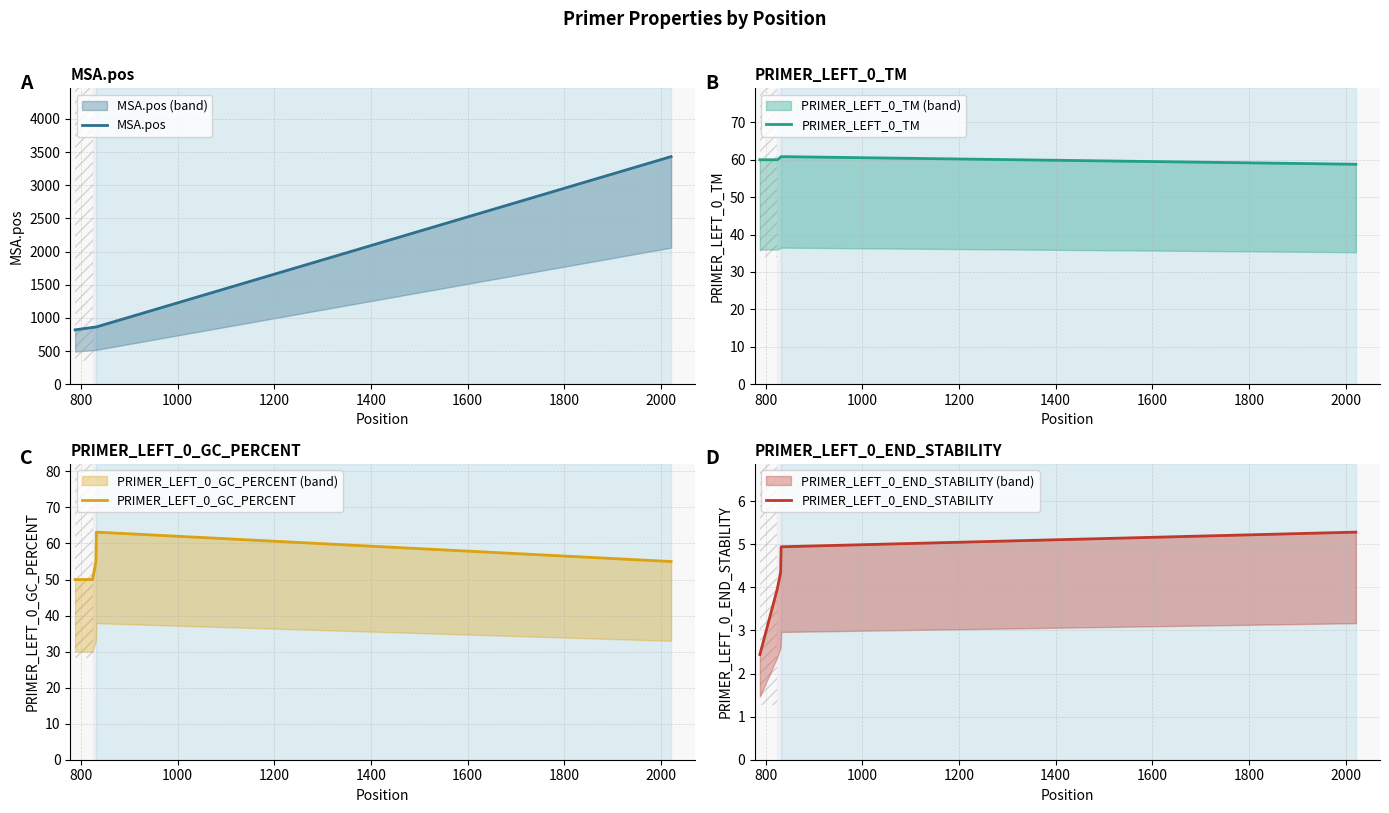

Is it true that MSA.pos equals 202.9 at 1200?

False